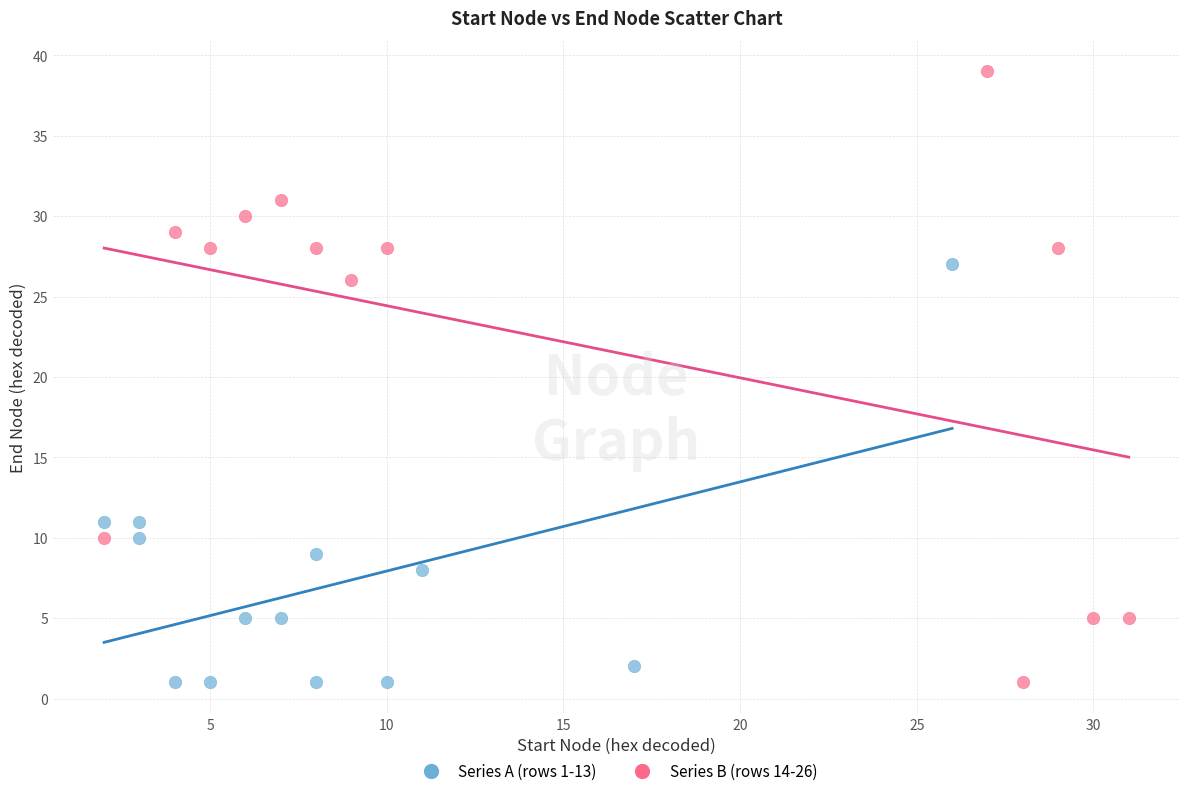

Which series has the largest Y range (max minus min)?

Series B (rows 14-26)